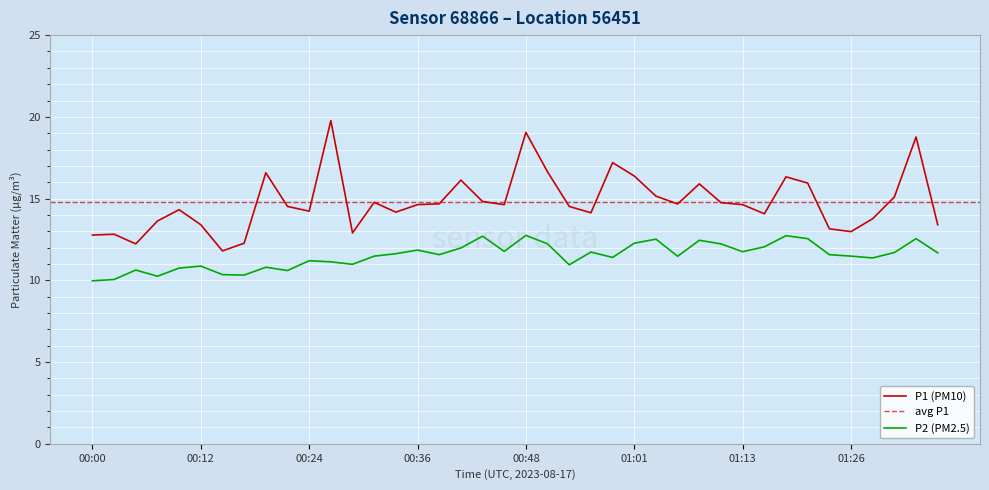

The value of P1 (PM10) at 00:48 is 19.1. True or false?

True